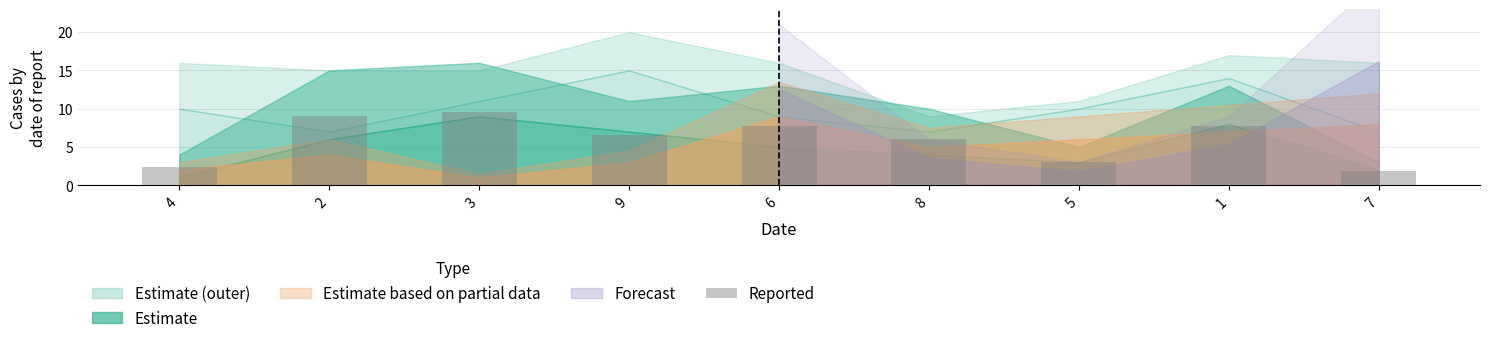

Count the number of categories in the chart.

9